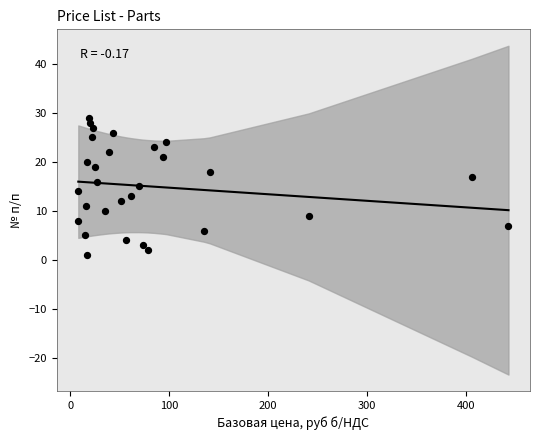

What is the range of Y values (max minus min)?

28